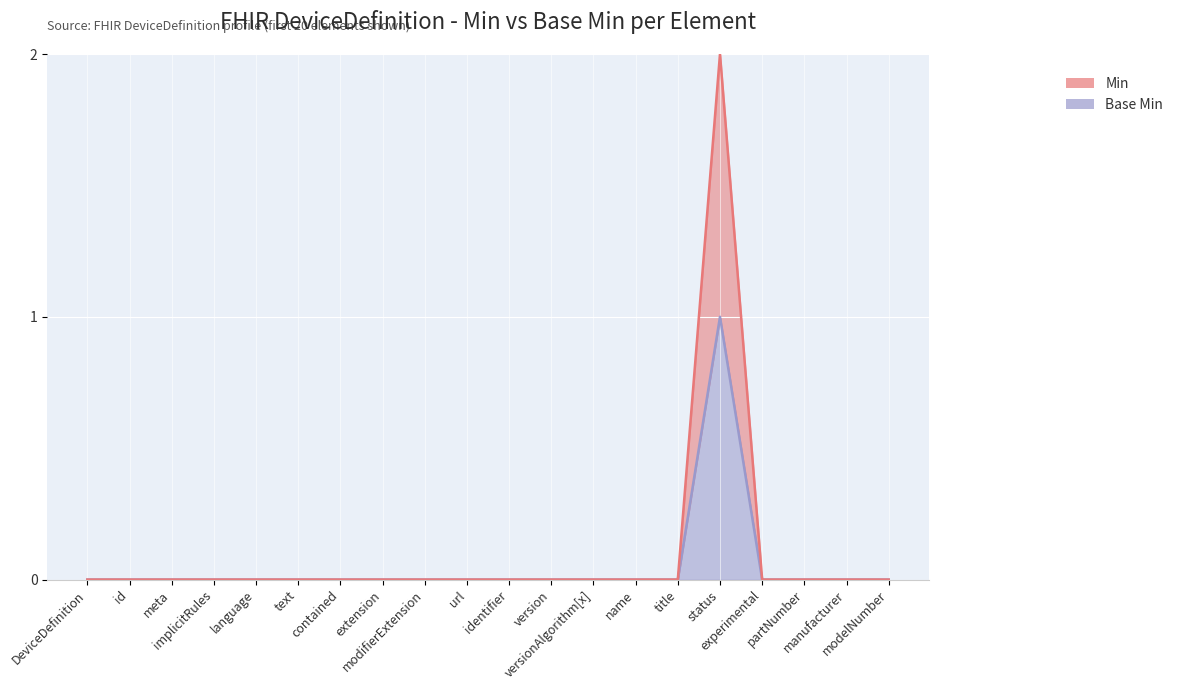

Count the number of categories in the chart.

20